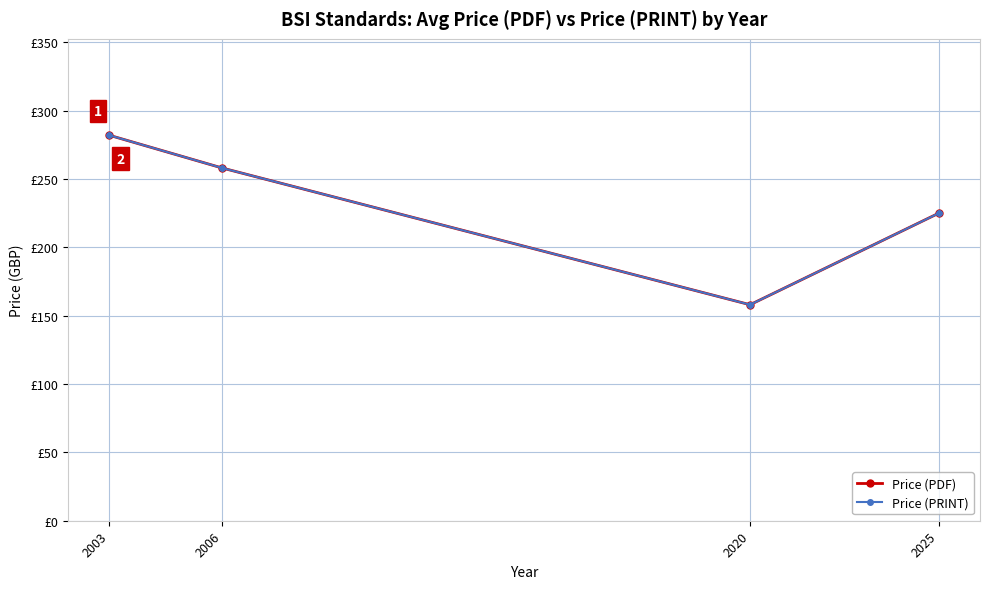

How many data points in Price (PRINT) are less than 258?

2